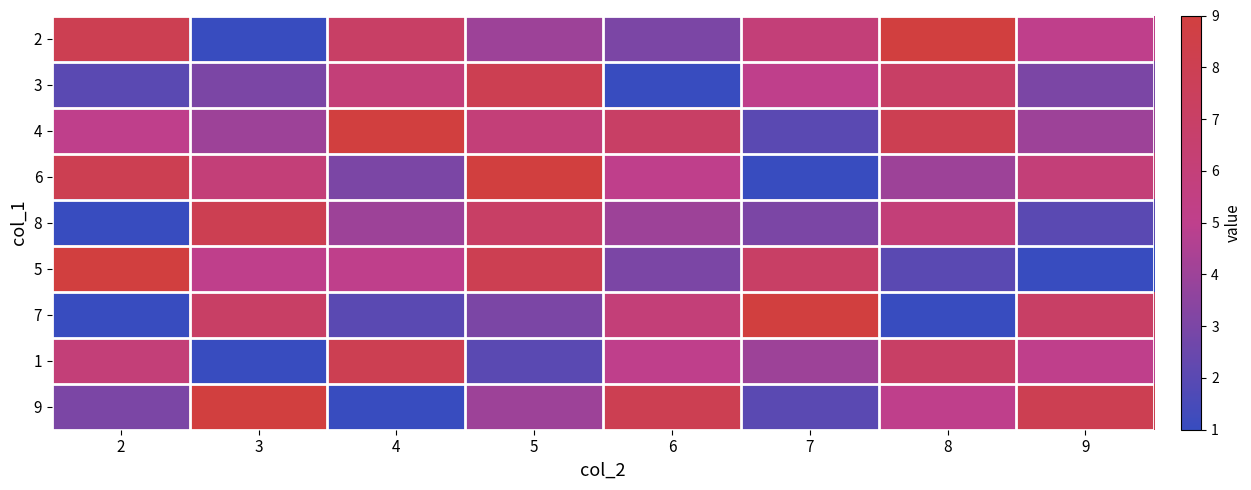

Between 6 and 8, which is larger?

8